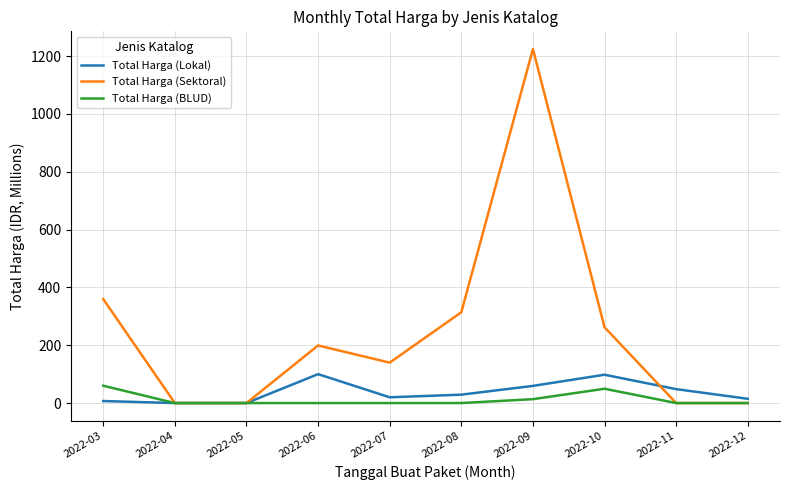

At which category is the sum across all series the highest?

2022-09